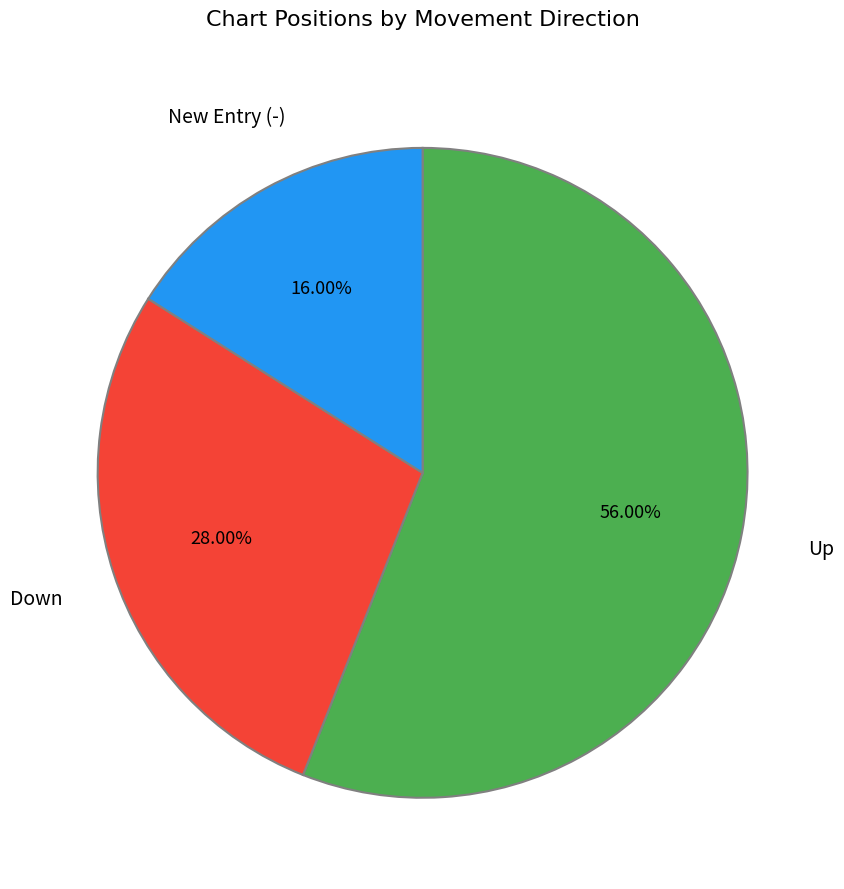

How many slices are in this pie chart?

3